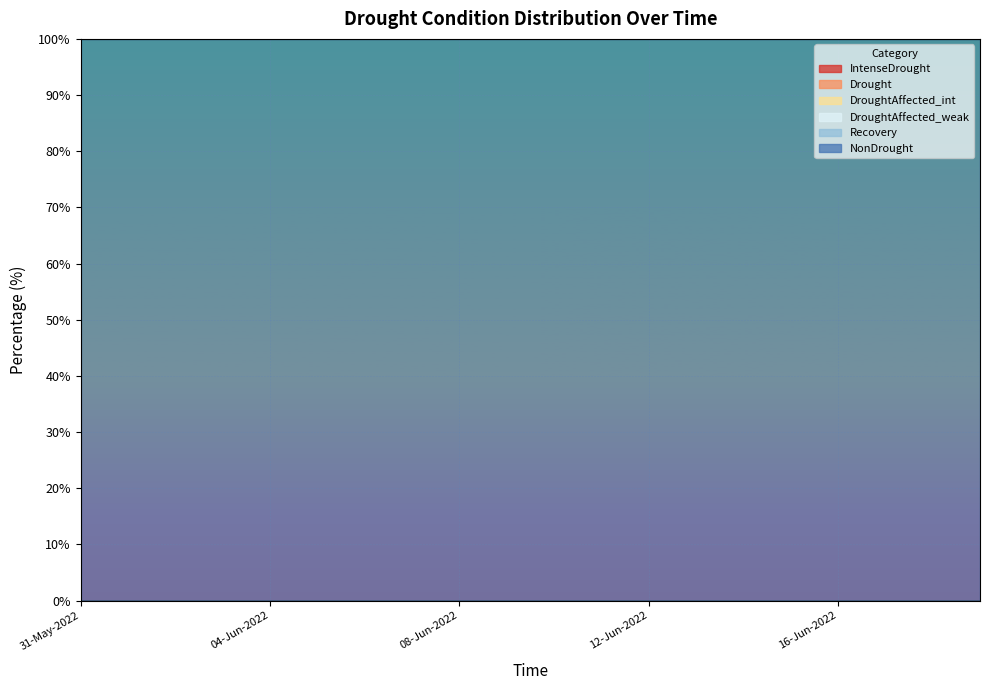

True or false: IntenseDrought and Drought intersect in this chart.

False